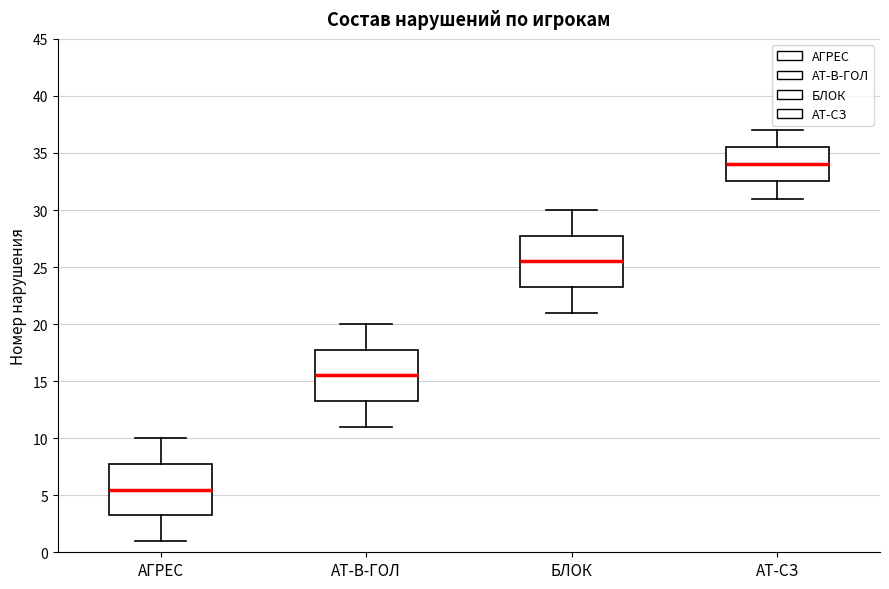

Which box has the highest median line?

АТ-СЗ